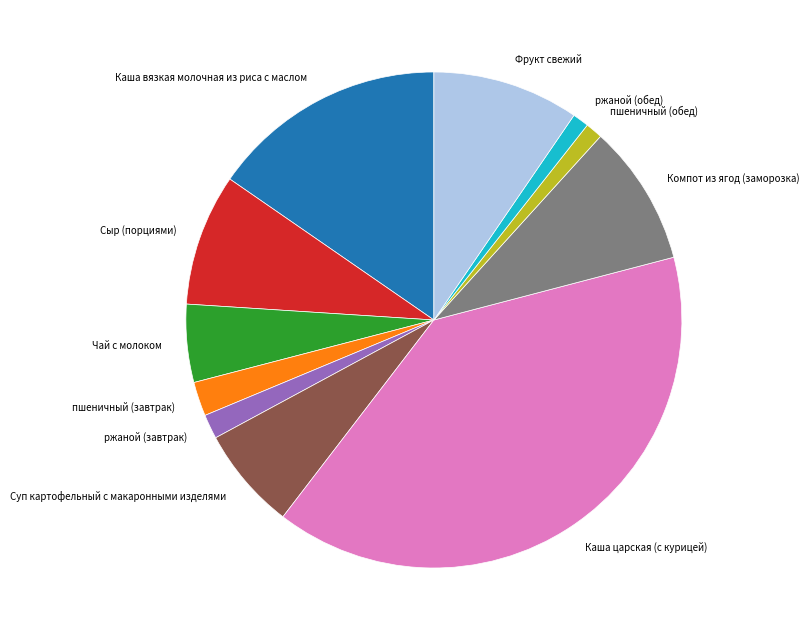

What is the largest slice in the pie chart?

Каша царская (с курицей)